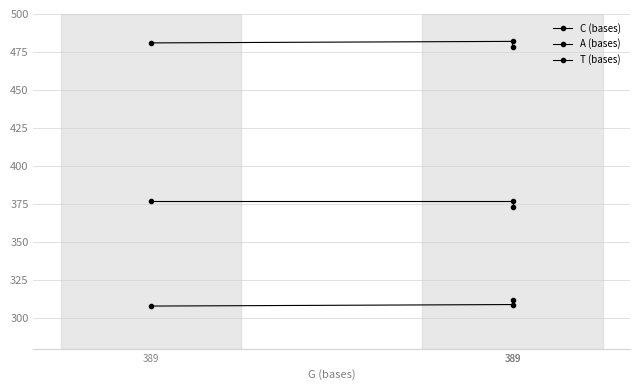

What is the difference between the A (bases) values at 389 and 389?

4